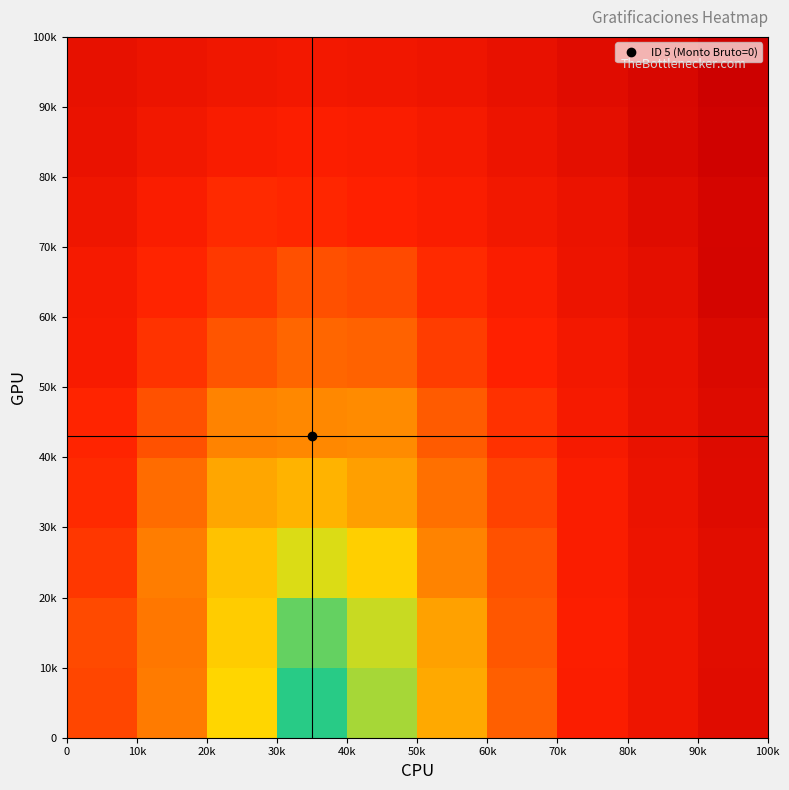

At how many categories does at least one series exceed 0?

10